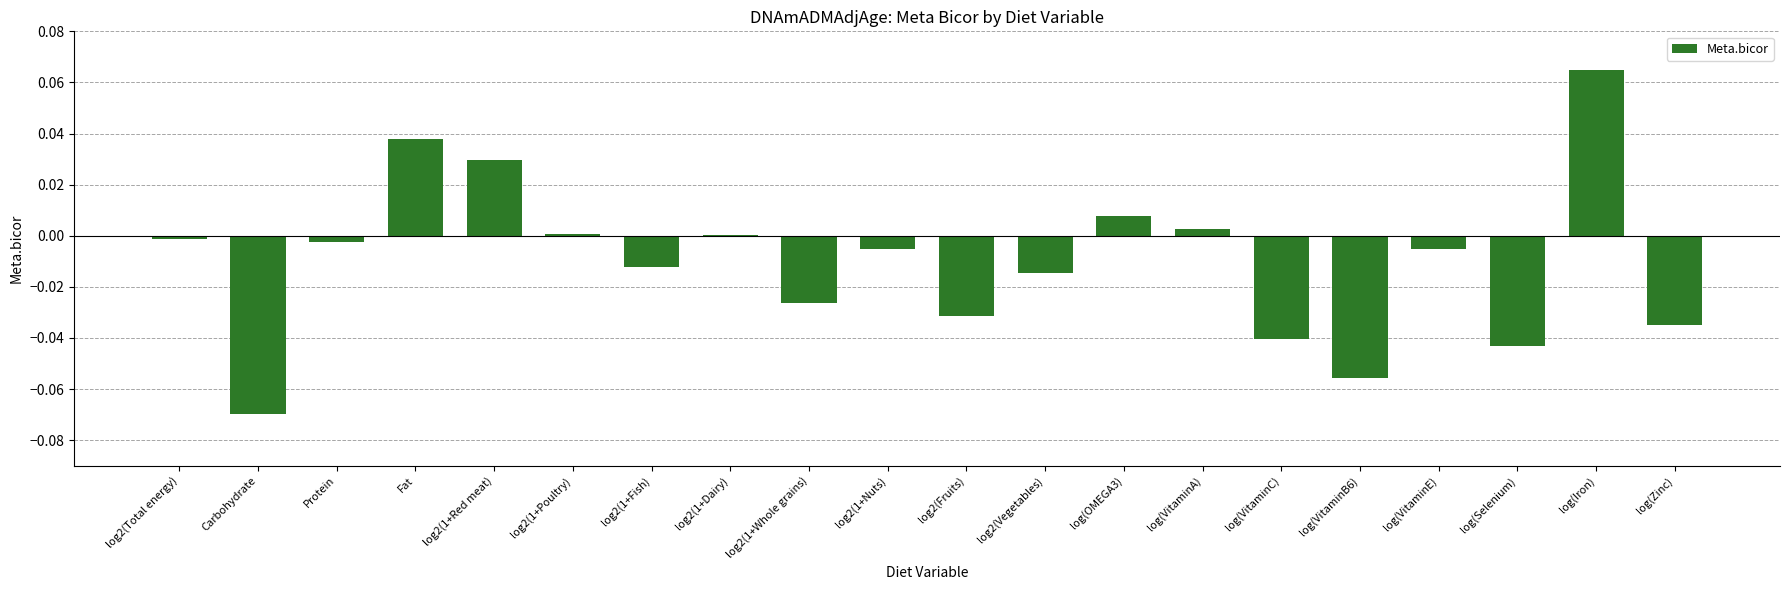

Which has a higher value, log(OMEGA3) or Protein?

log(OMEGA3)